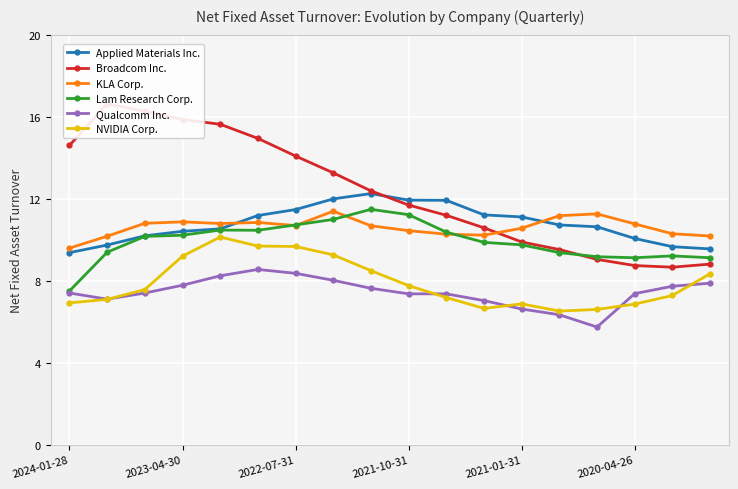

Which series has the largest range (max minus min)?

Broadcom Inc.